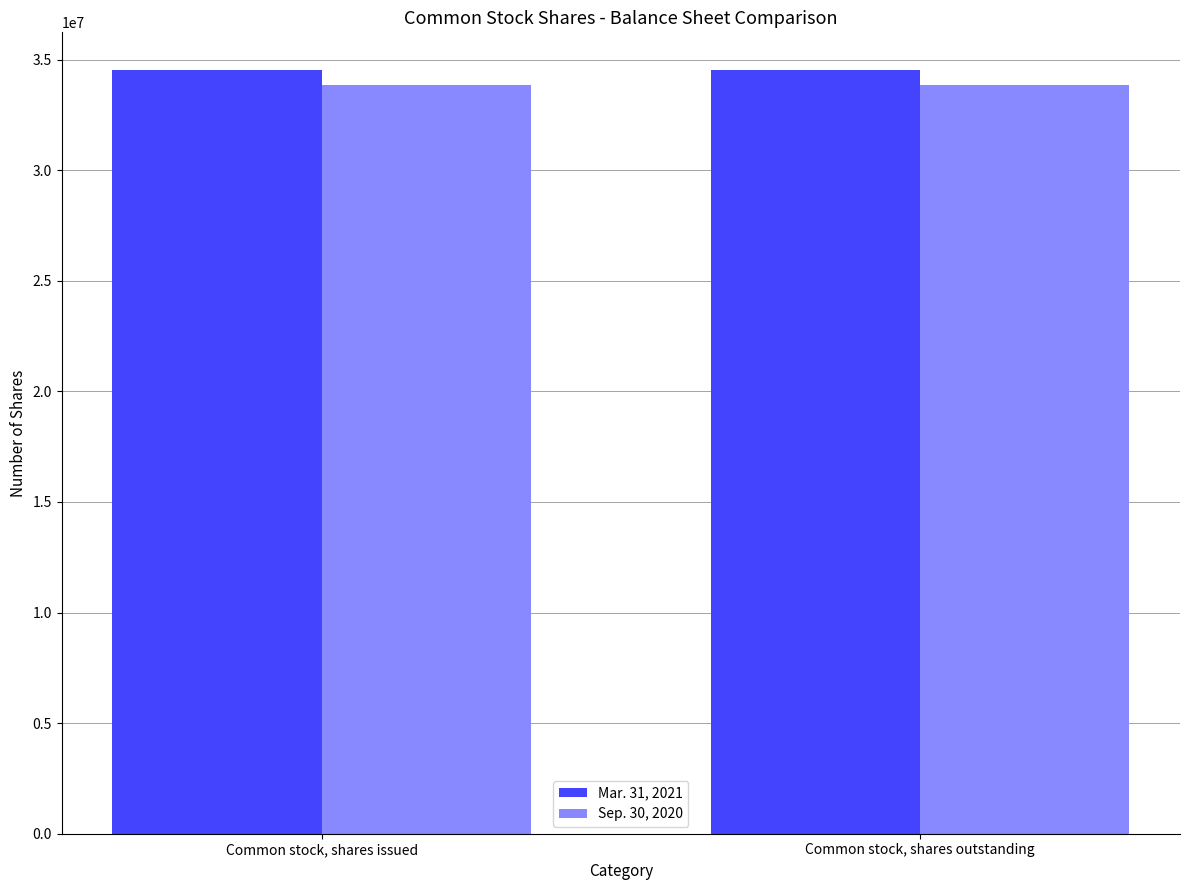

What is the spread (max minus min) of values at Common stock, shares issued?

635000